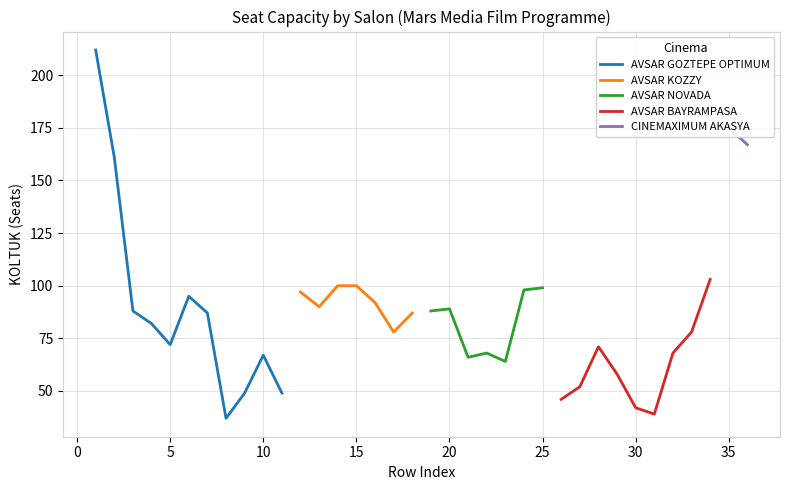

At which label does Avg Seats (KOLTUK) first exceed 87?

1